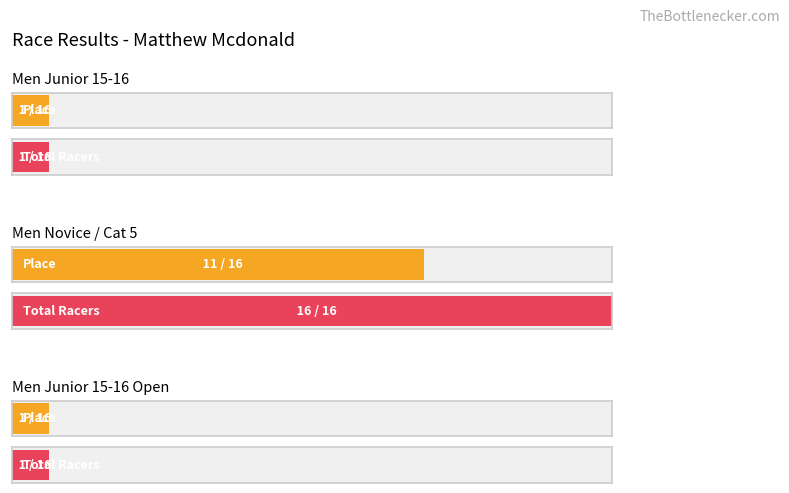

True or false: Total Racers has a value of 1 at Men Junior 15-16 Open.

True